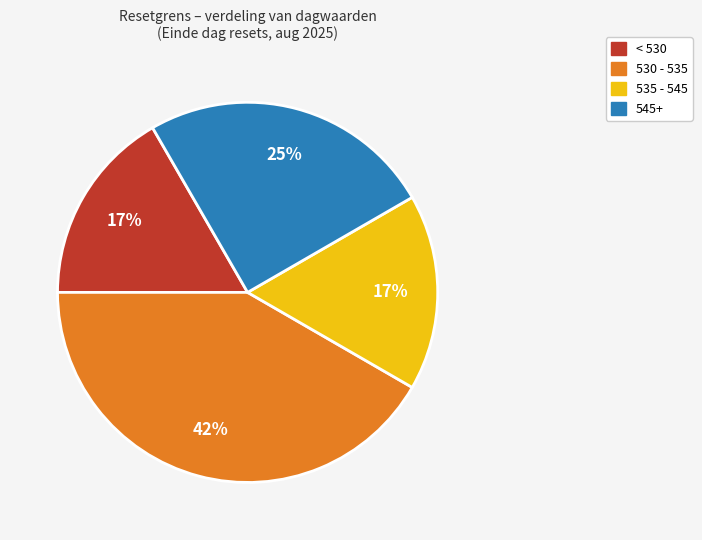

Does any single category account for the majority?

No